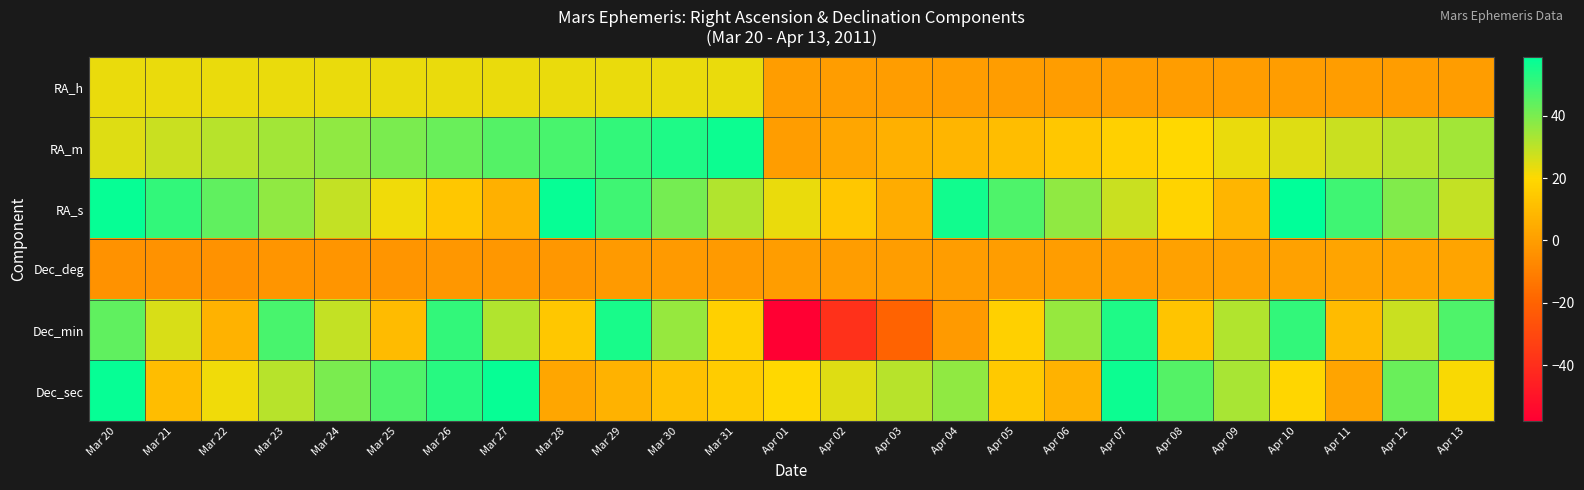

What is the total value across all series at Apr 06?

94